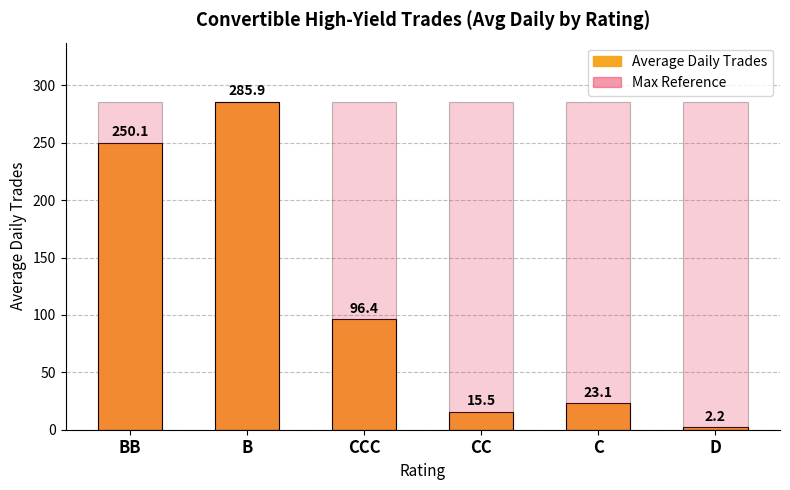

What is the sum of all Max Reference Line values?

1715.3